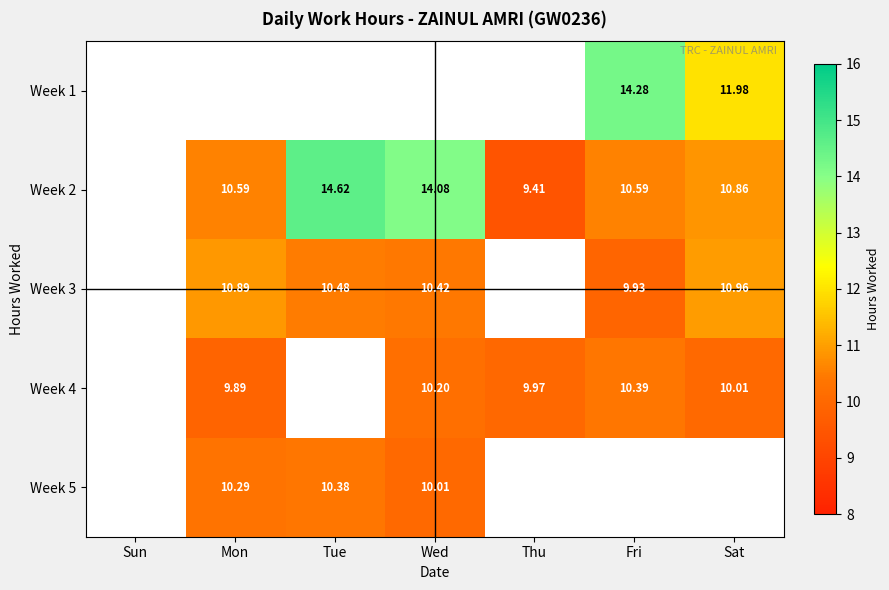

Is the value of Week 3 at Tue greater than the value of Week 4 at Sat?

Yes